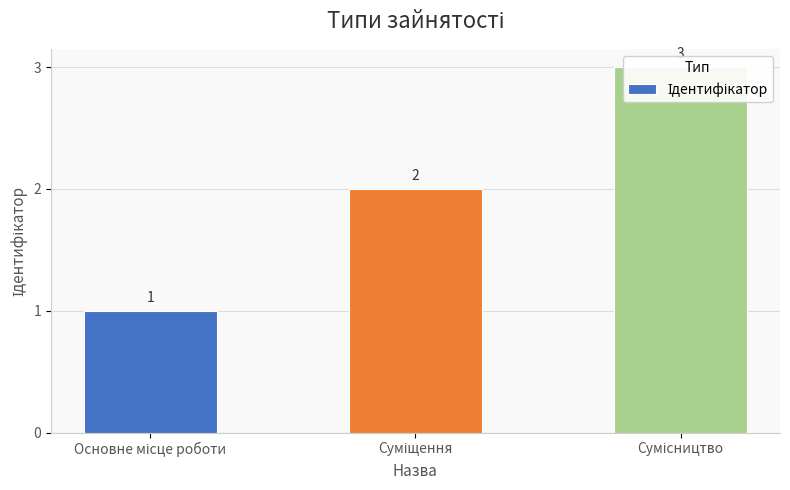

Approximately how many times larger is the value at Сумісництво compared to Суміщення?

1.5